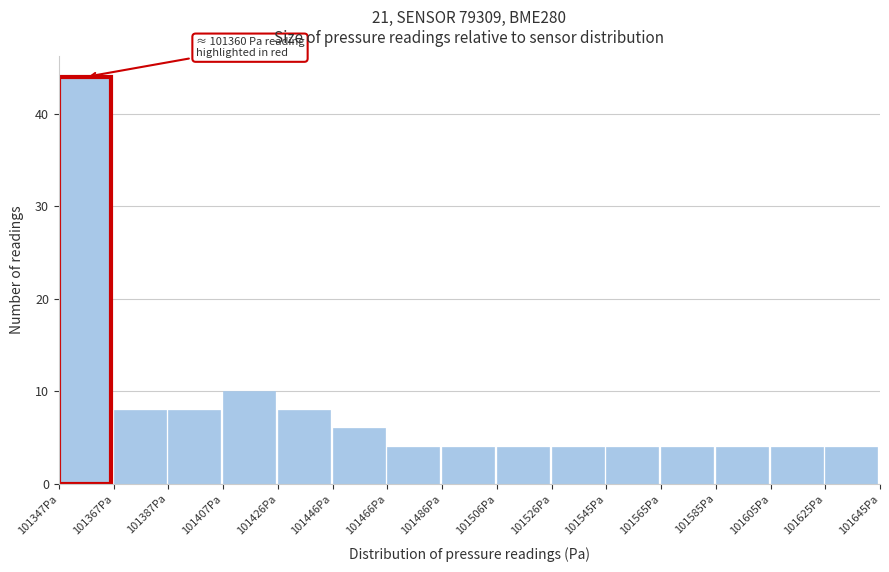

Which range on the x-axis has the tallest bar?

101348 to 101368